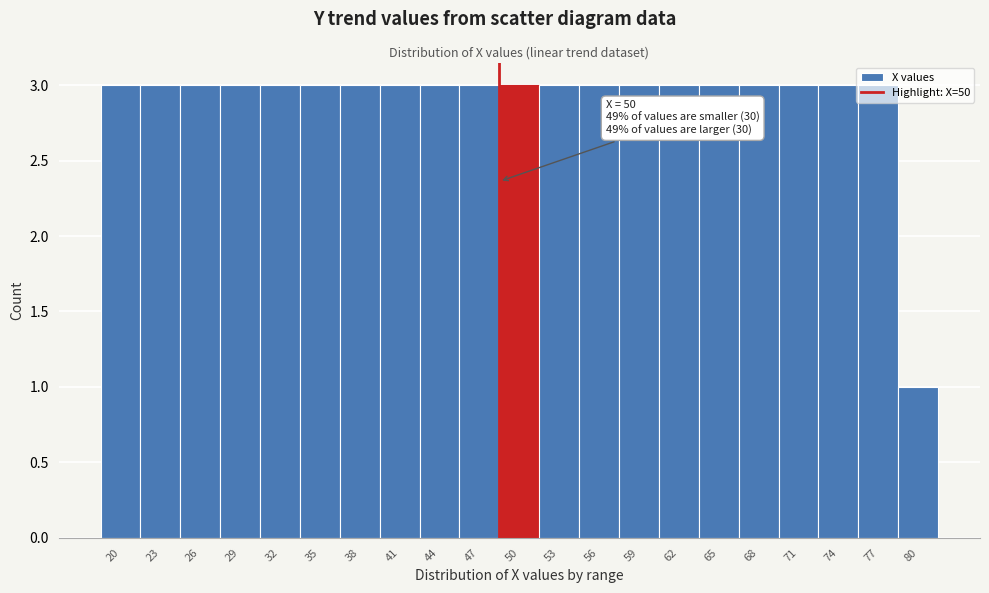

Approximately how many times larger is the value at 50 compared to 77?

1.0